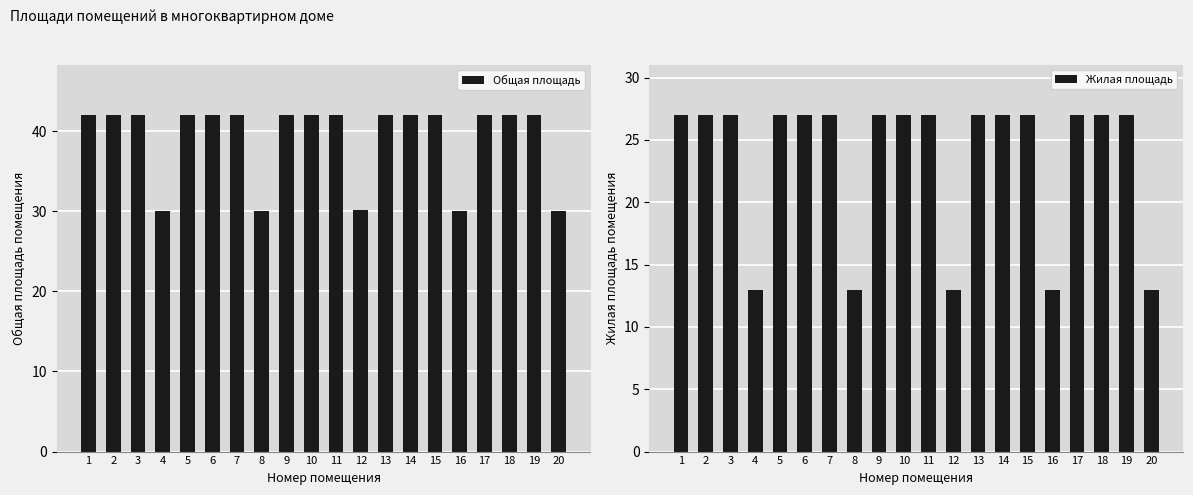

What is the sum of all Жилая площадь values?

470